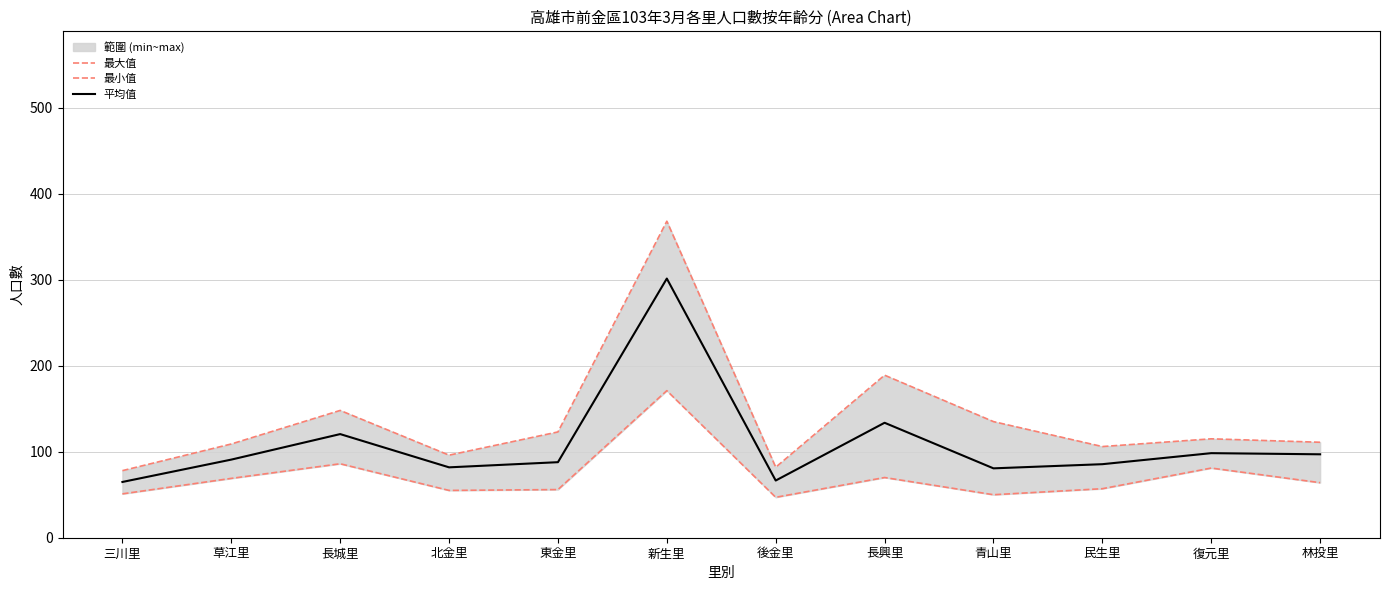

Which series has the widest spread of values?

最大值